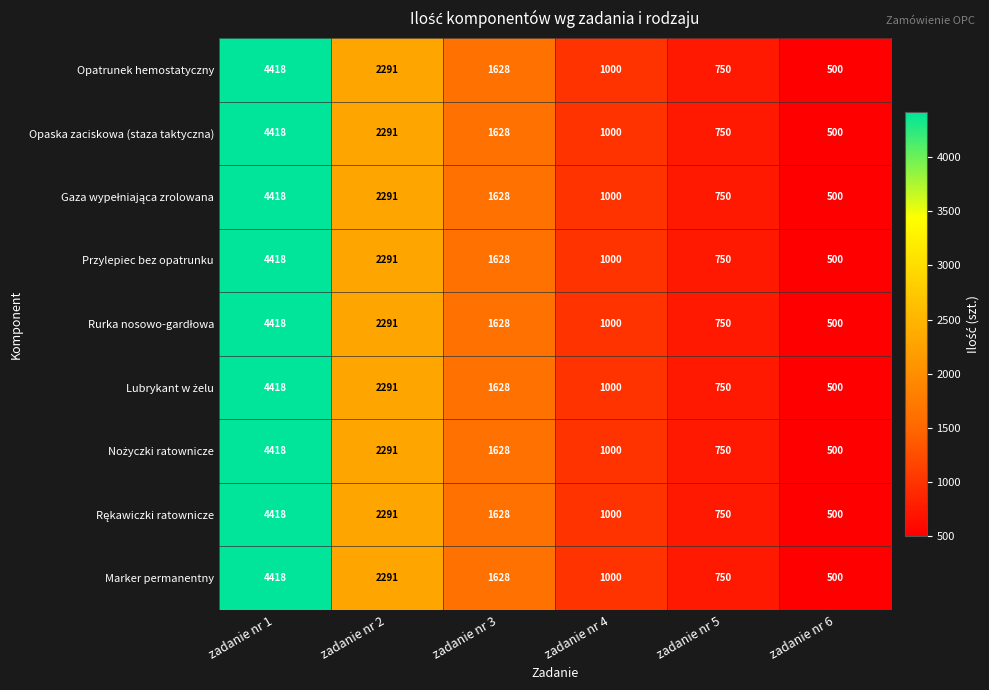

What is the sum of the Opatrunek hemostatyczny values at zadanie nr 6 and zadanie nr 3?

2128